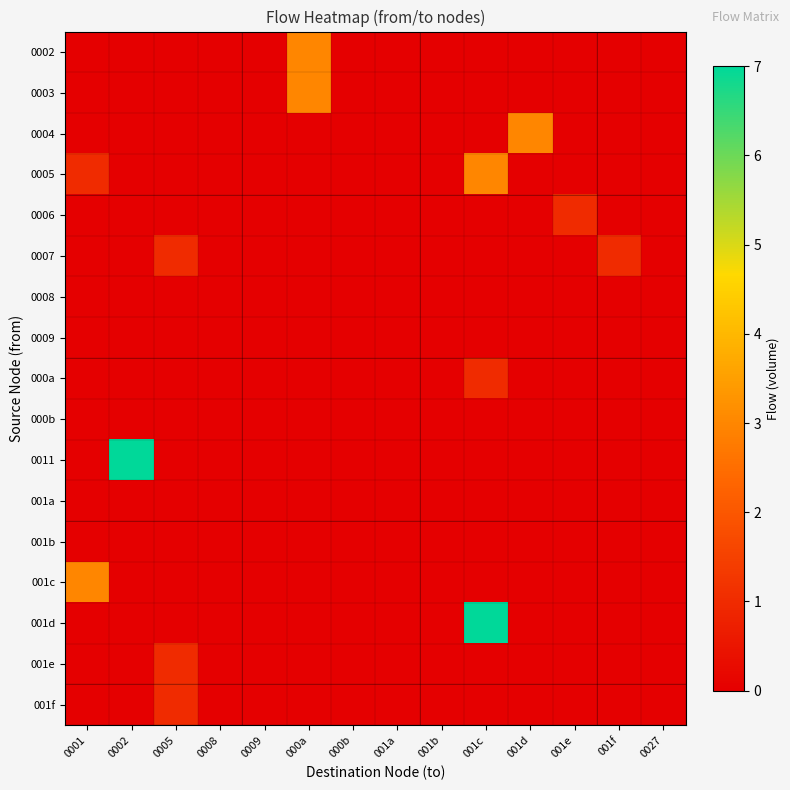

Count the number of categories in the chart.

14